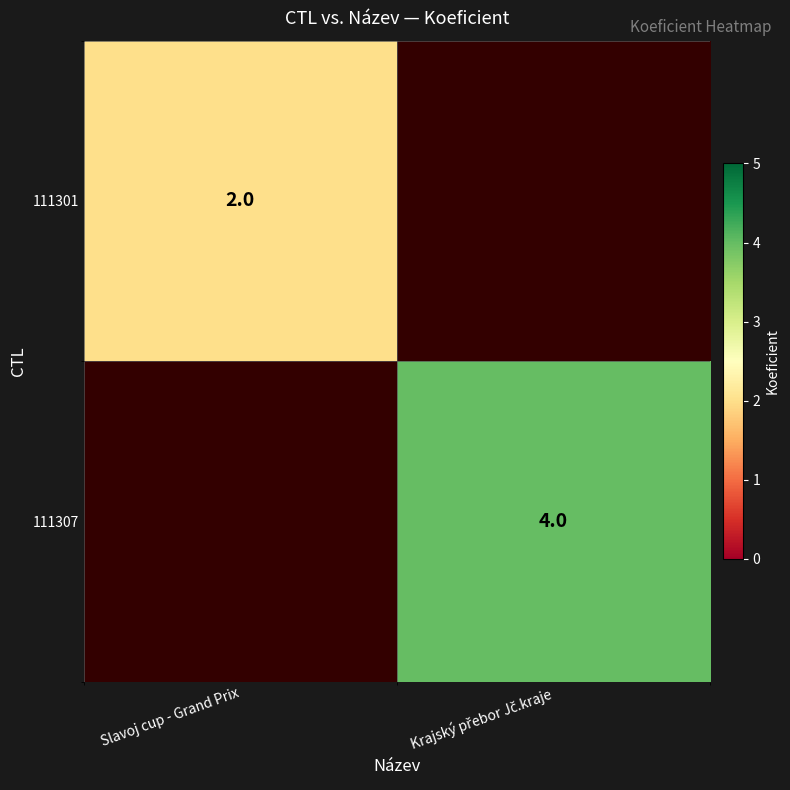

Is it true that 111301 equals 2 at Slavoj cup - Grand Prix?

True